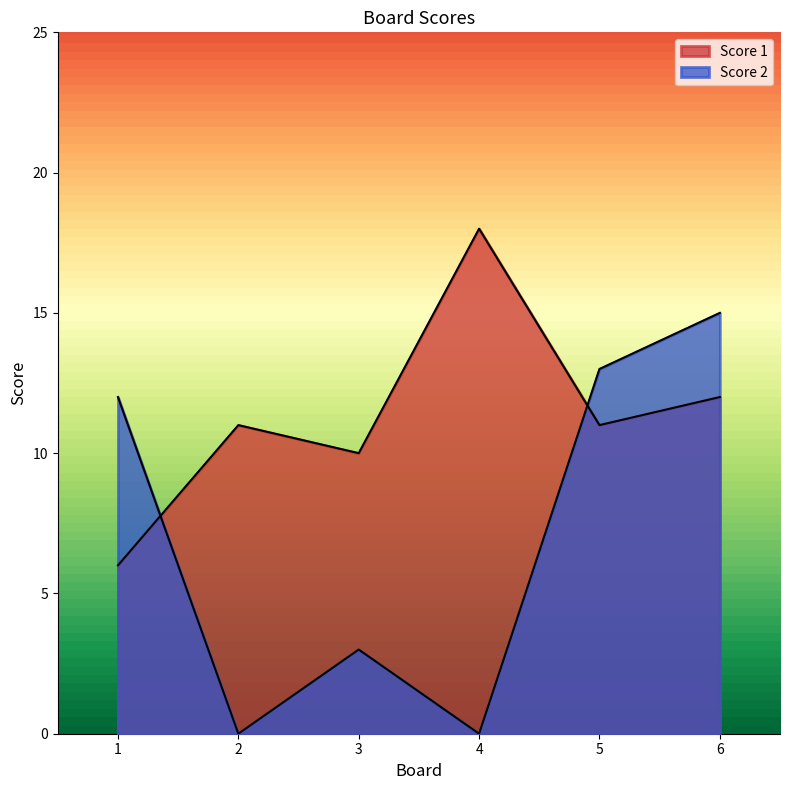

At which label does Score 1 reach its minimum?

1